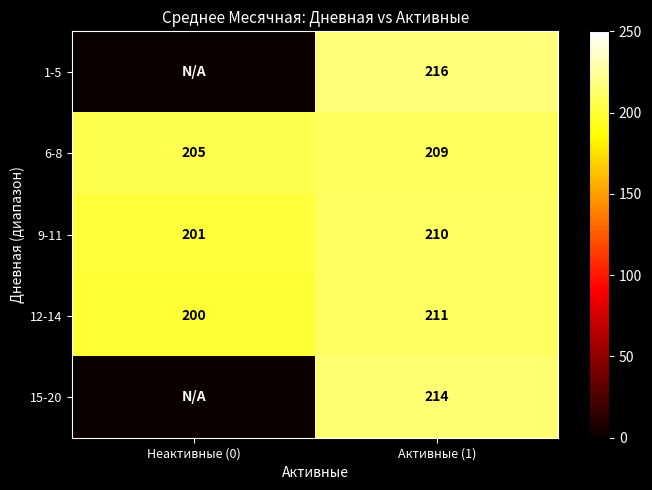

At which label does 1-5 reach its peak?

Активные (1)